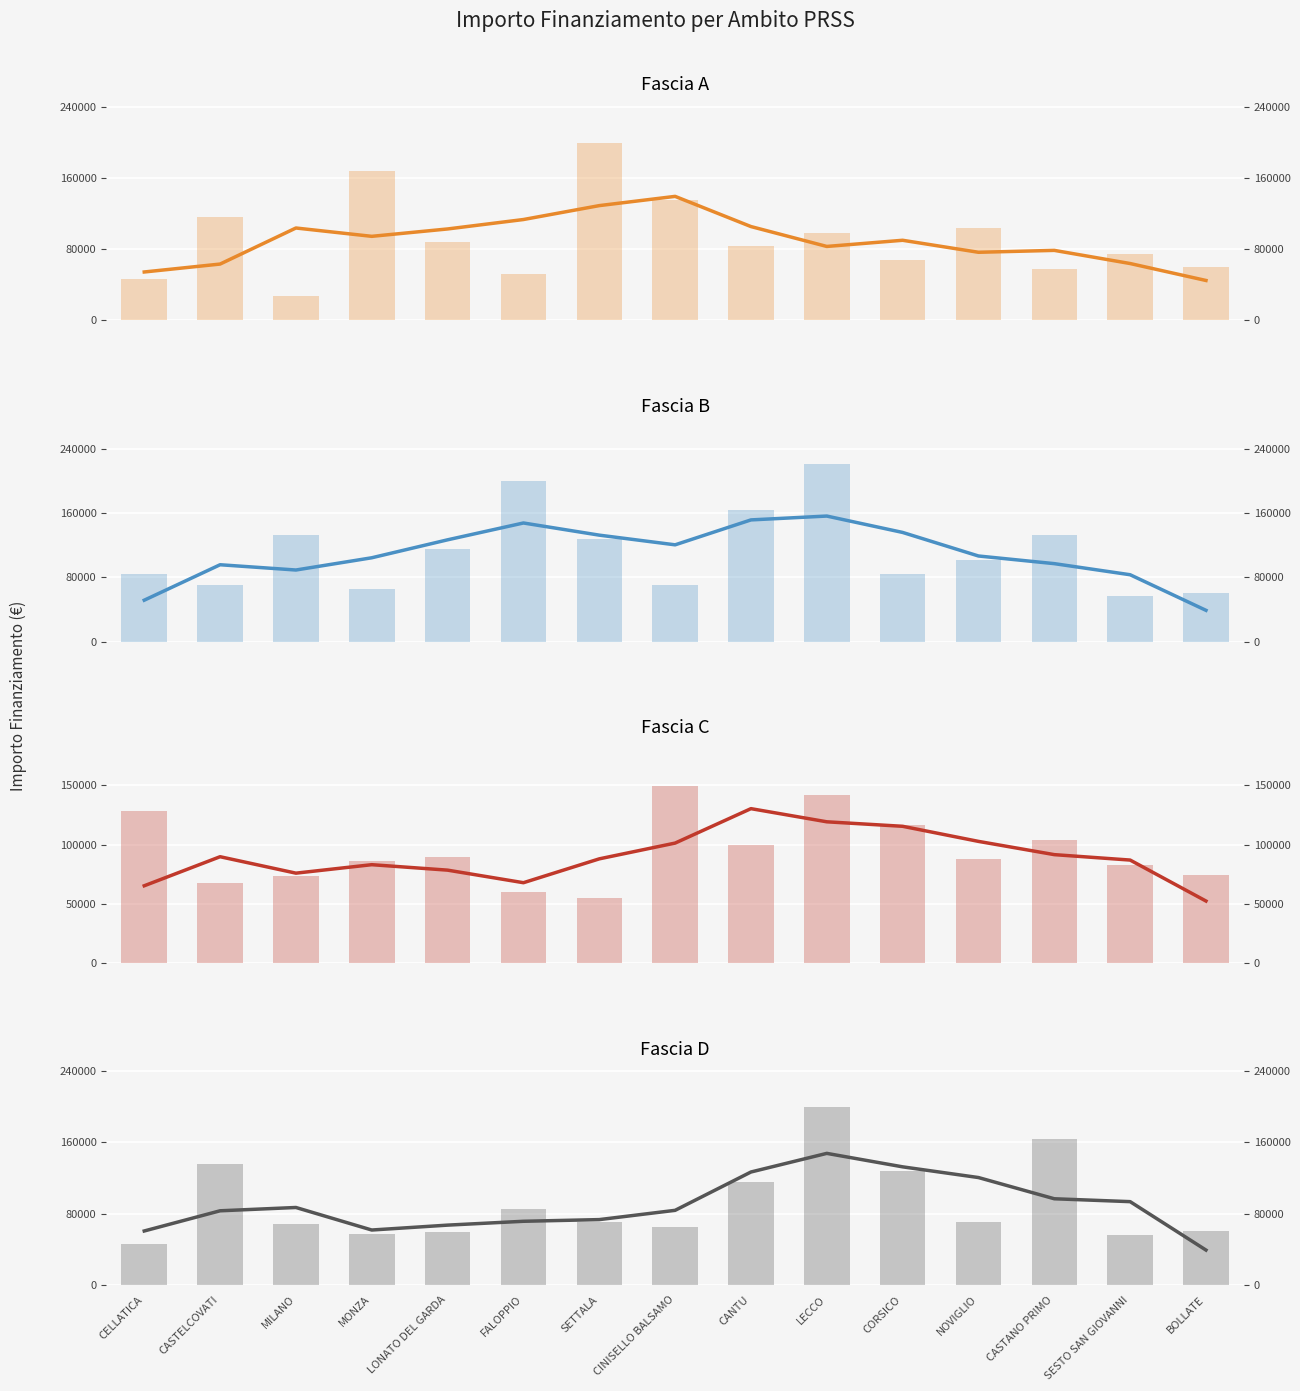

Is the value of Fascia C at CORSICO greater than the value of Fascia D at LECCO?

No